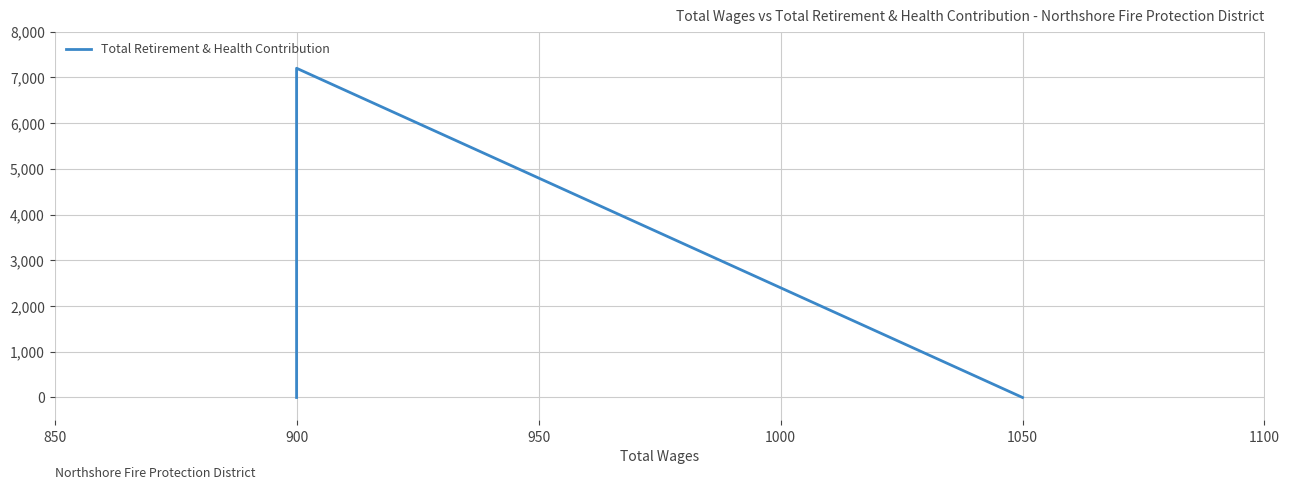

How many values are above zero?

1